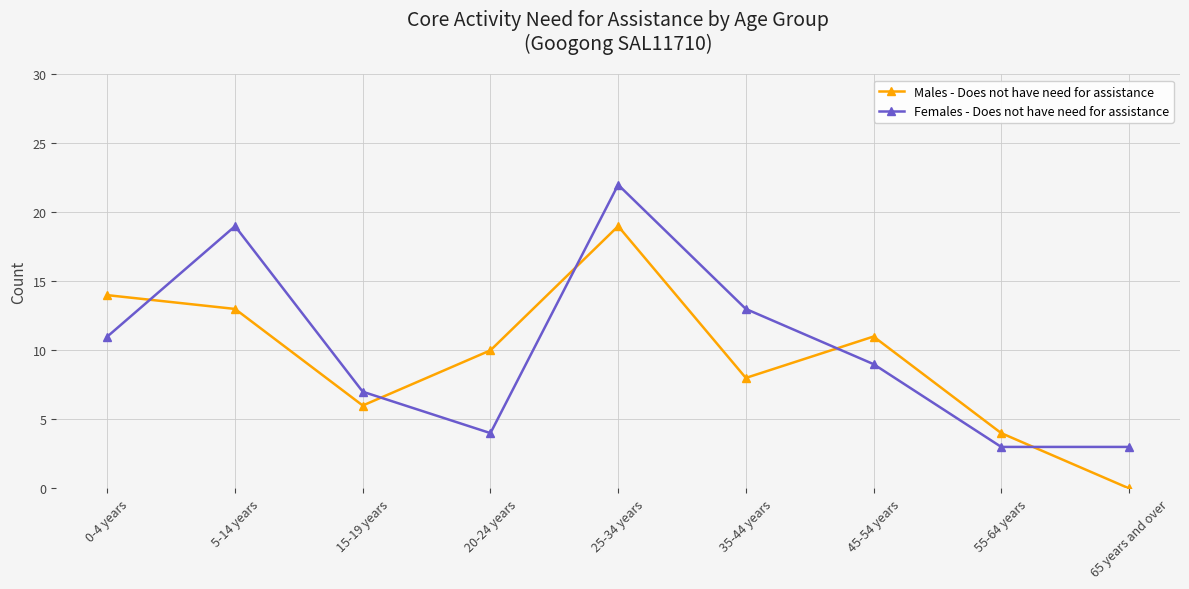

The Males - Does not have need for assistance series shows 11 at 45-54 years. True or false?

True